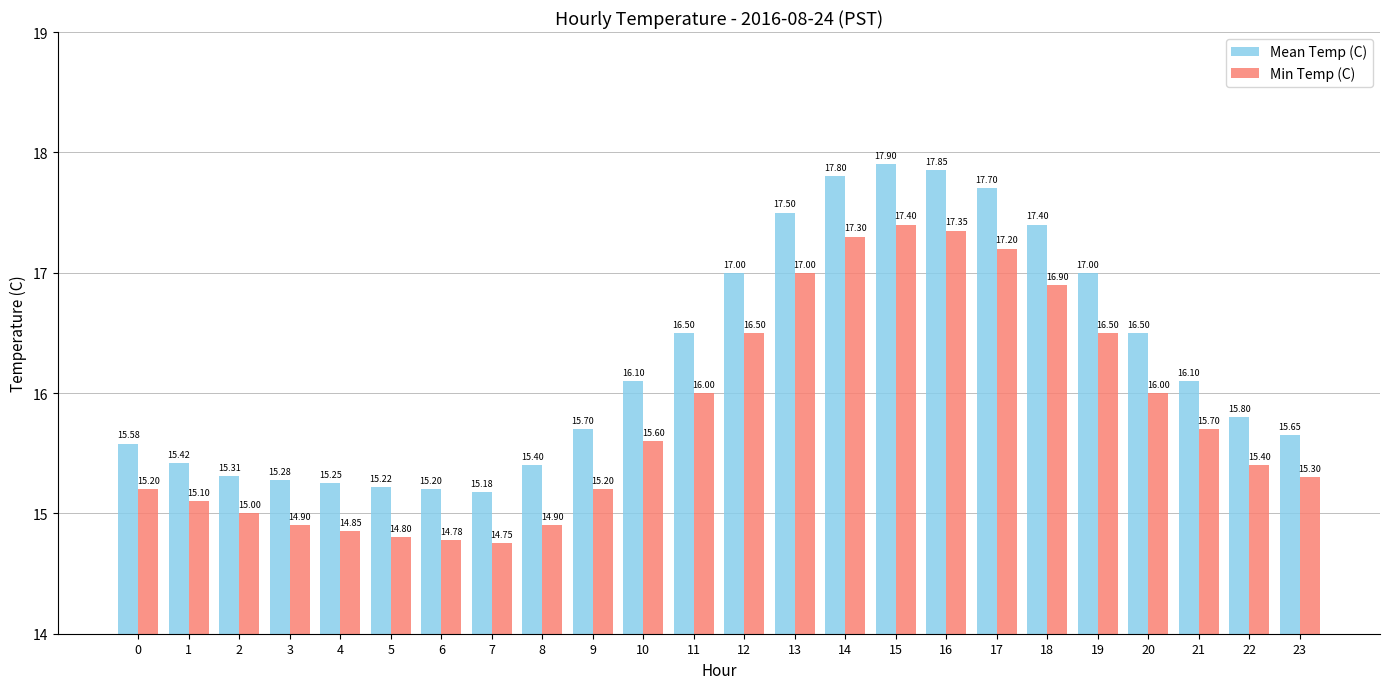

What is the difference between the Min Temp (C) values at 12 and 23?

1.2